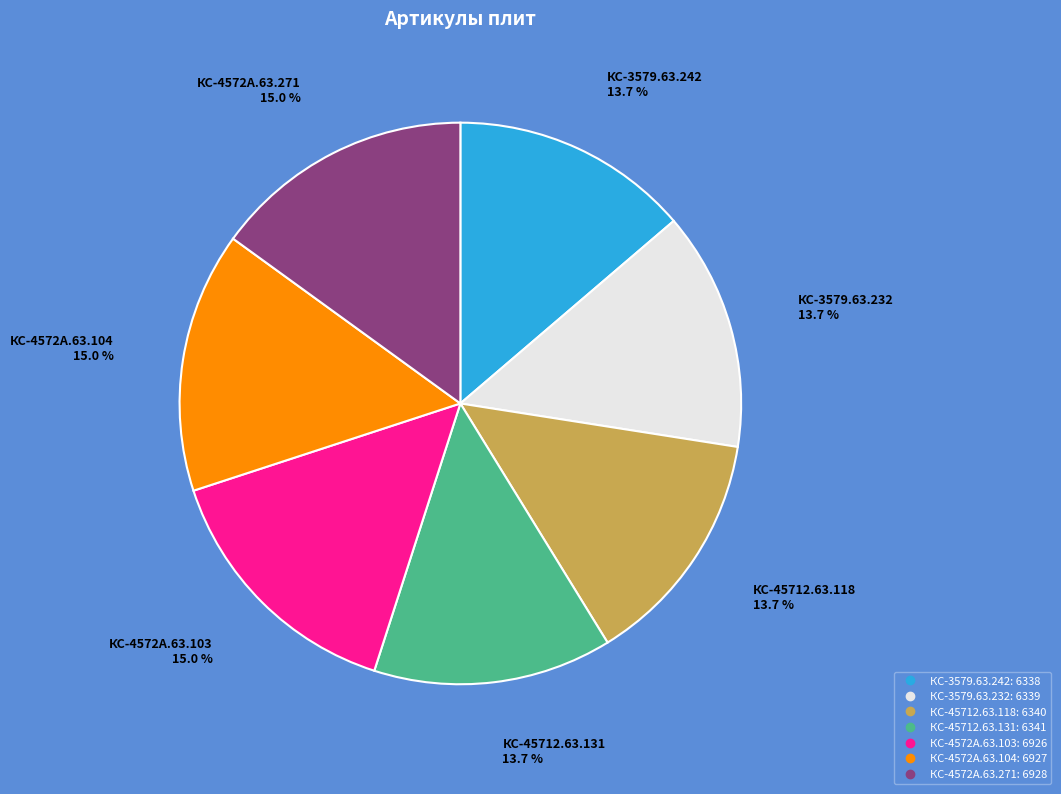

Count the number of slices in the pie.

7